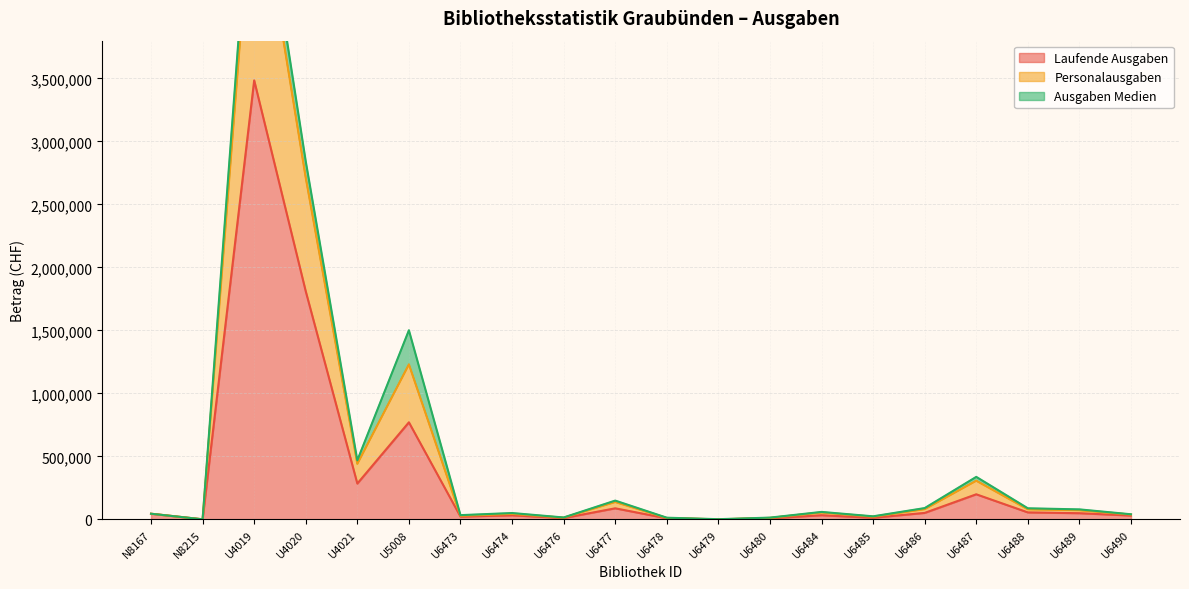

True or false: Laufende Ausgaben and Personalausgaben intersect in this chart.

False